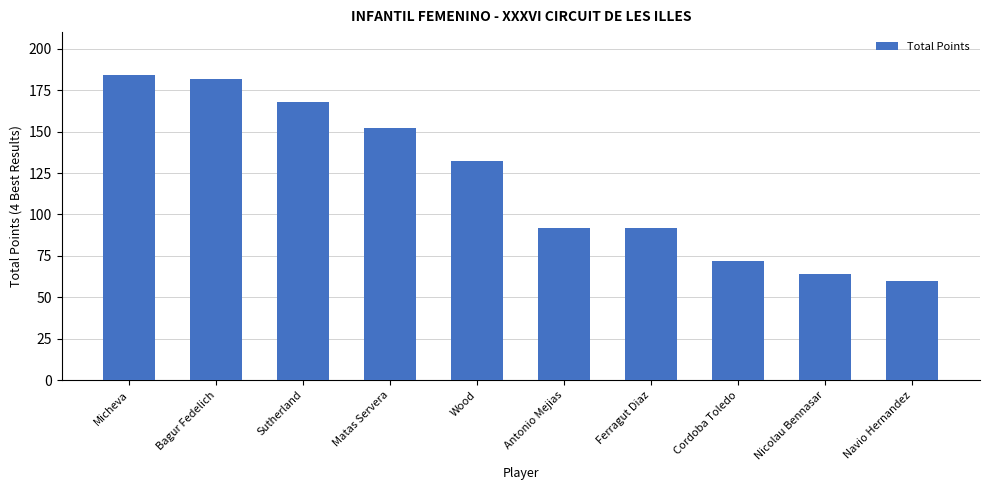

Reading right to left, extract all data points from this chart.

Navio Hernandez=60	Nicolau Bennasar=64	Cordoba Toledo=72	Ferragut Diaz=92	Antonio Mejias=92	Wood=132	Matas Servera=152	Sutherland=168	Bagur Fedelich=182	Micheva=184